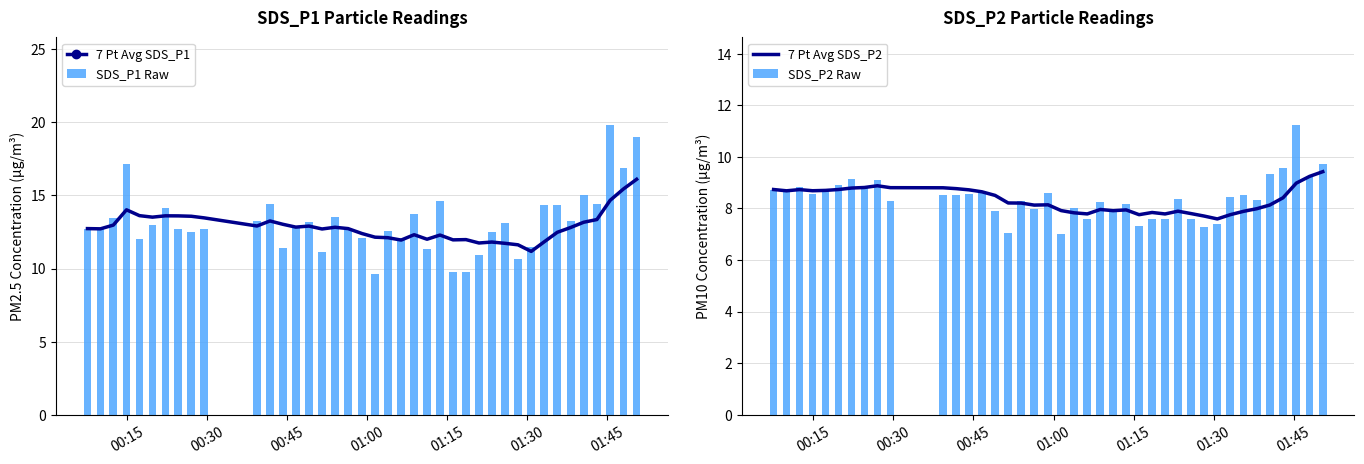

What is the difference between the second highest and second lowest values in the SDS_P1 Raw series?

9.2